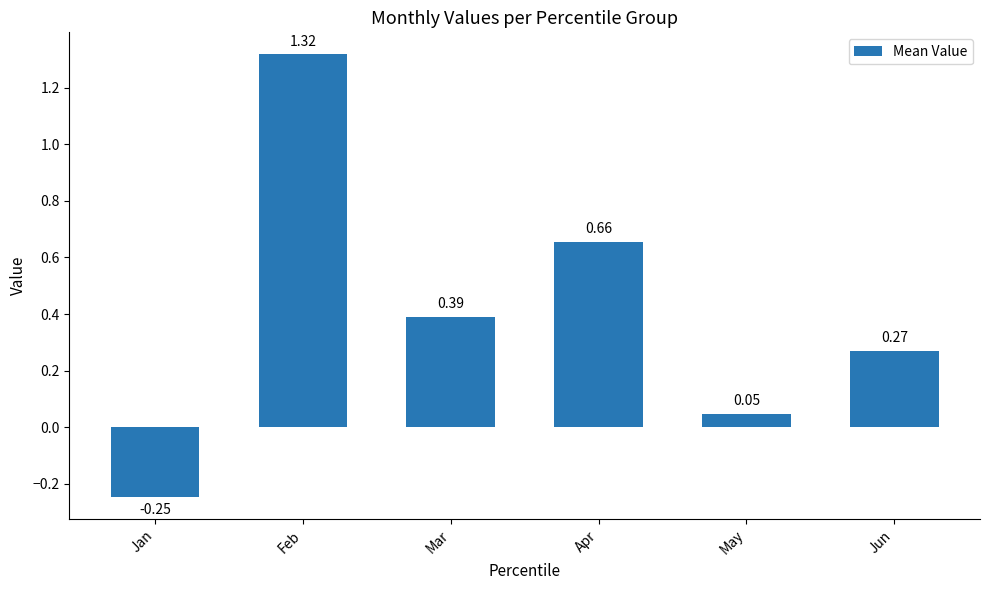

The value at Apr is 1.1. True or false?

False